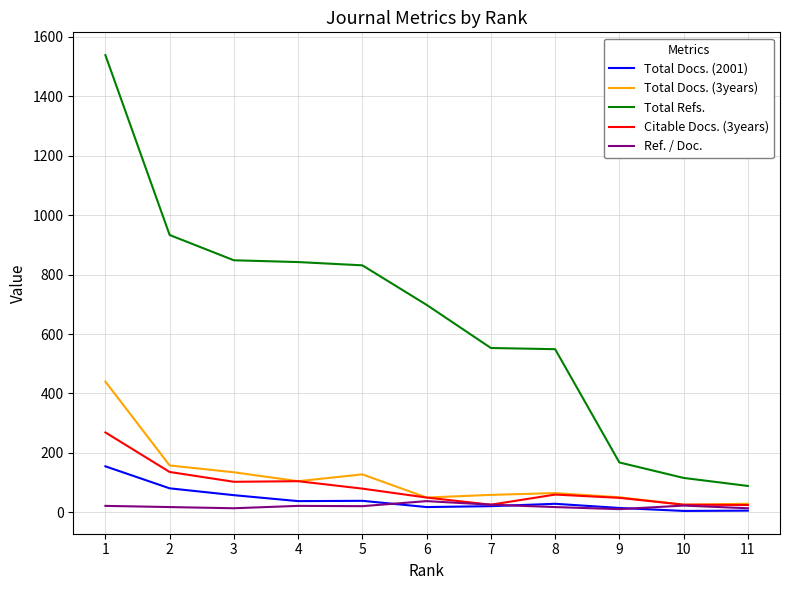

Which series has the largest total across all categories?

Total Refs.